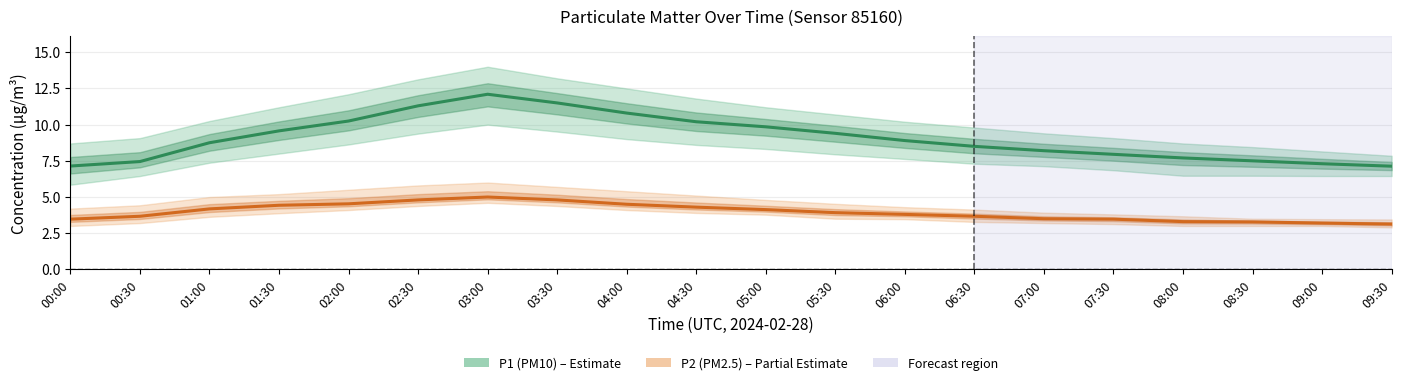

What are all the series names shown in the legend?

P1 (PM10), P2 (PM2.5)